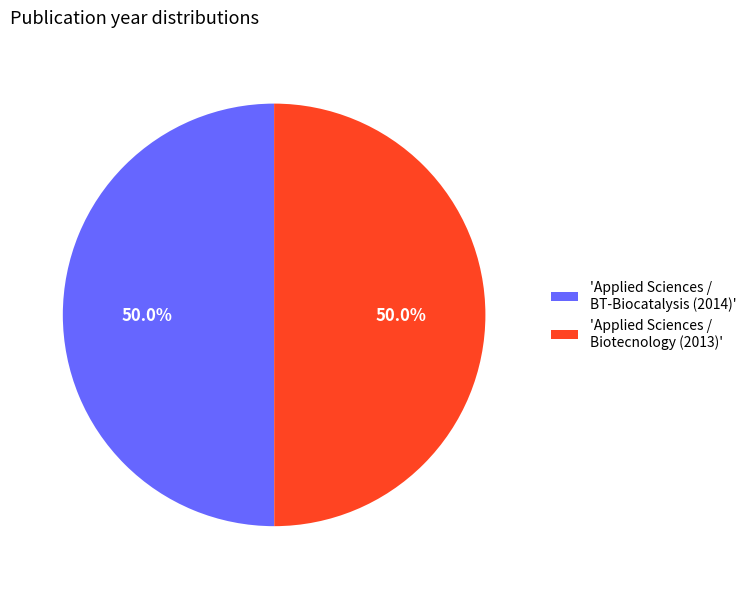

What is the ratio of the value at 'Applied Sciences / BT-Biocatalysis (2014)' to the value at 'Applied Sciences / Biotecnology (2013)'?

1.0